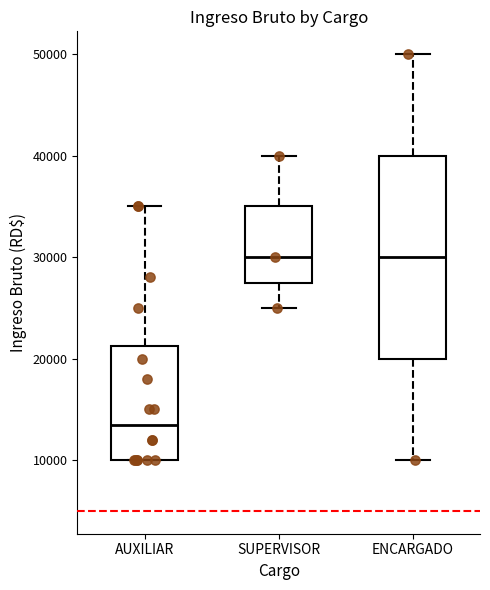

Which box has the lowest median line?

AUXILIAR